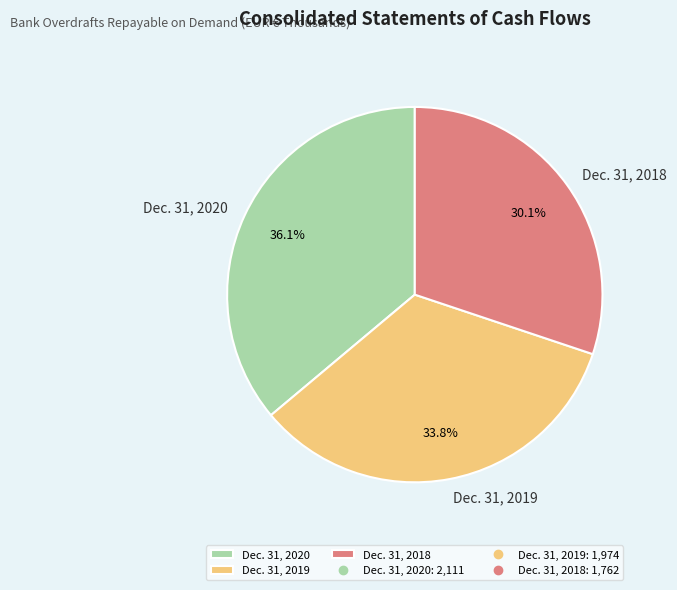

To the nearest percent, what is the difference between the largest and smallest slice percentages?

6%